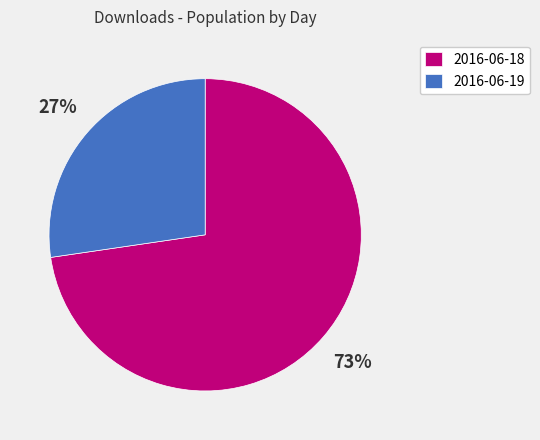

What is the largest slice in the pie chart?

2016-06-18